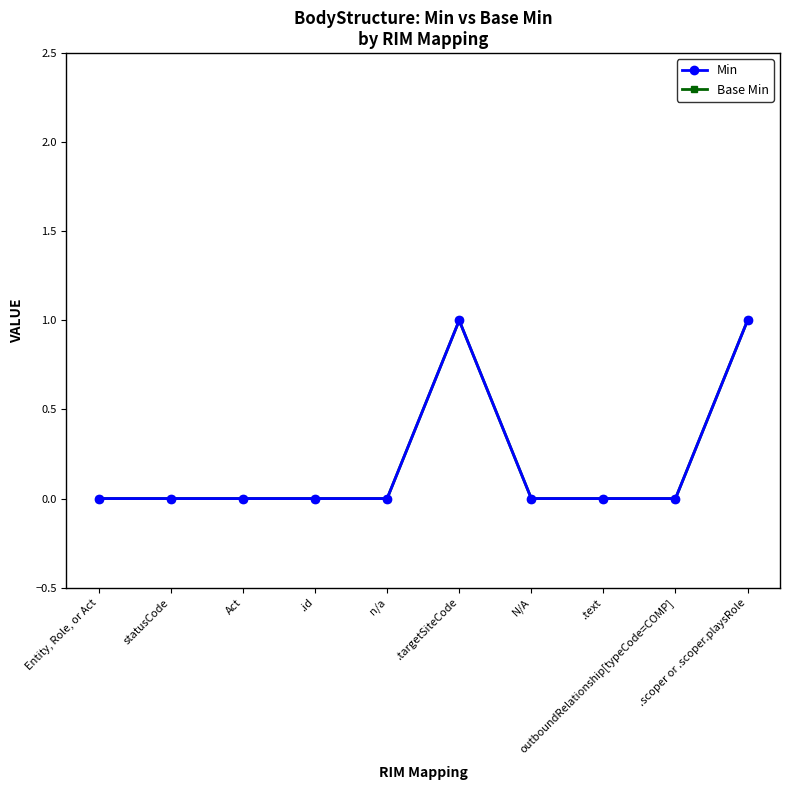

Does the chart have visible grid lines?

No